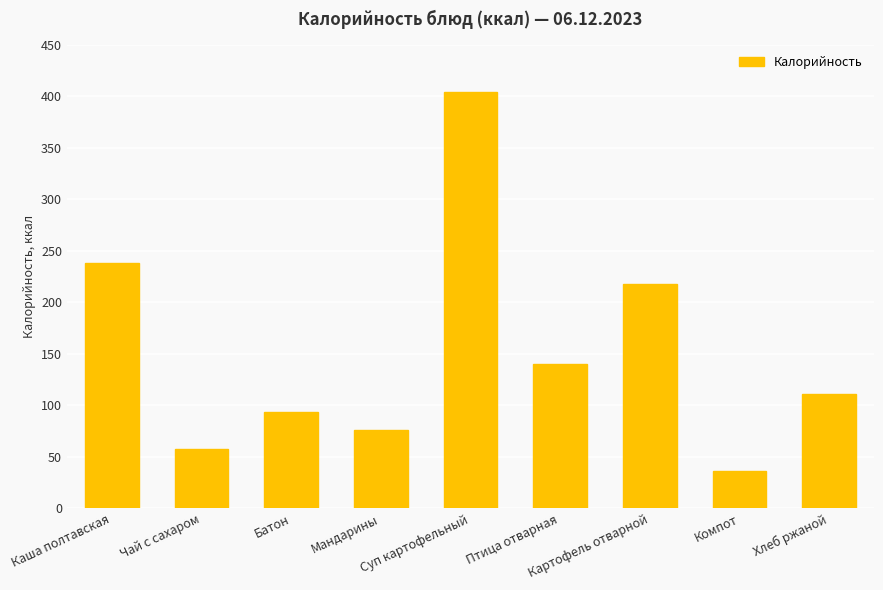

At which category does the chart reach its peak across all series?

Суп картофельный